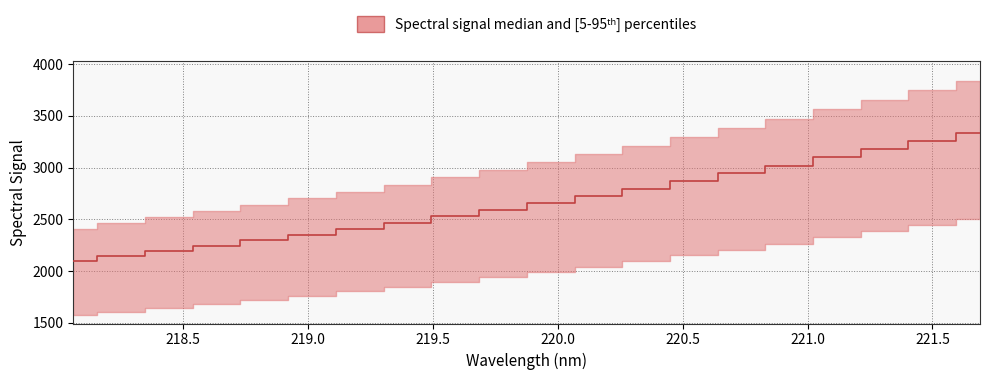

Is this an area chart (filled region under the line)?

No